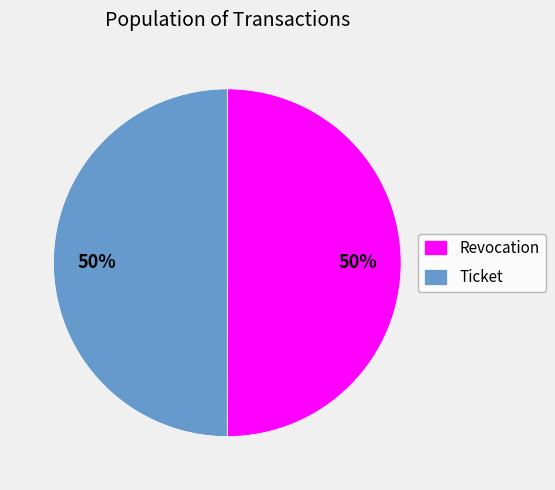

Is the sum of Revocation and Ticket greater than half?

Yes